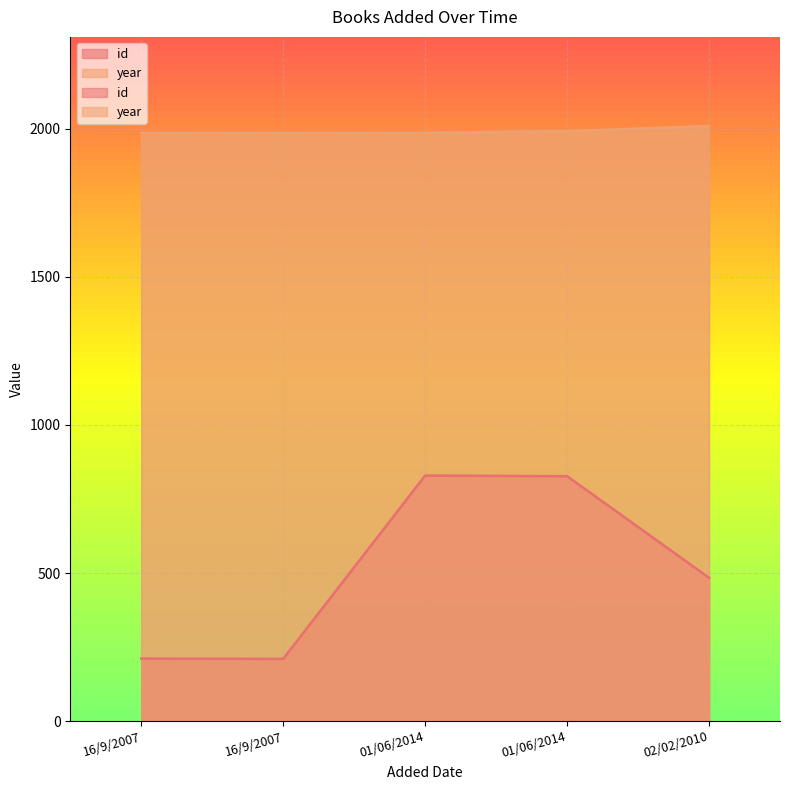

Reading left to right, transcribe all the data shown in this chart.

id: 16/9/2007=211	16/9/2007=210	01/06/2014=829	01/06/2014=827	02/02/2010=484
year: 16/9/2007=1986	16/9/2007=1986	01/06/2014=1986	01/06/2014=1992	02/02/2010=2009